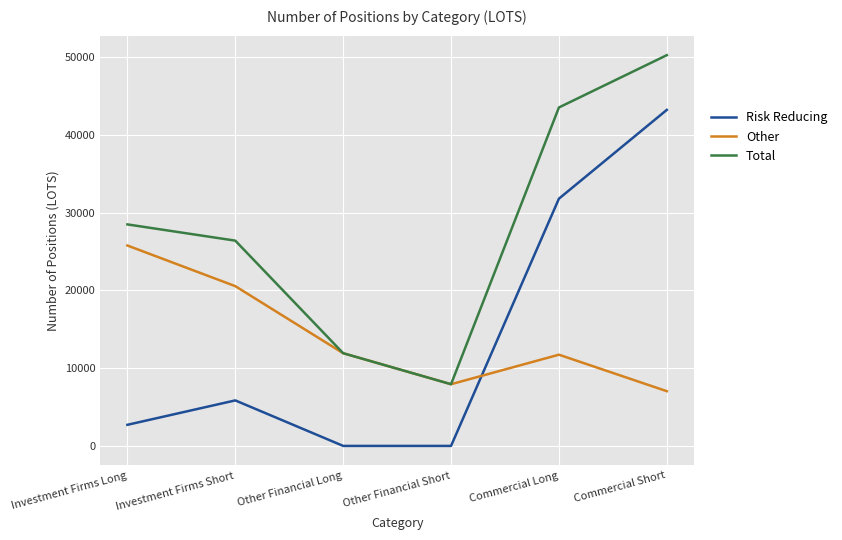

What is the average value of the Total series?

28076.9